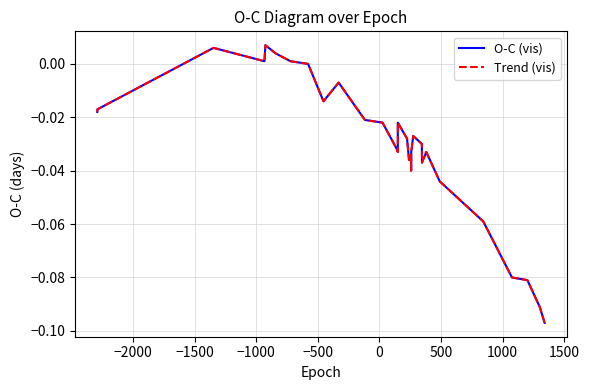

Is it true that Trend (vis) equals -0.0 at 17?

False